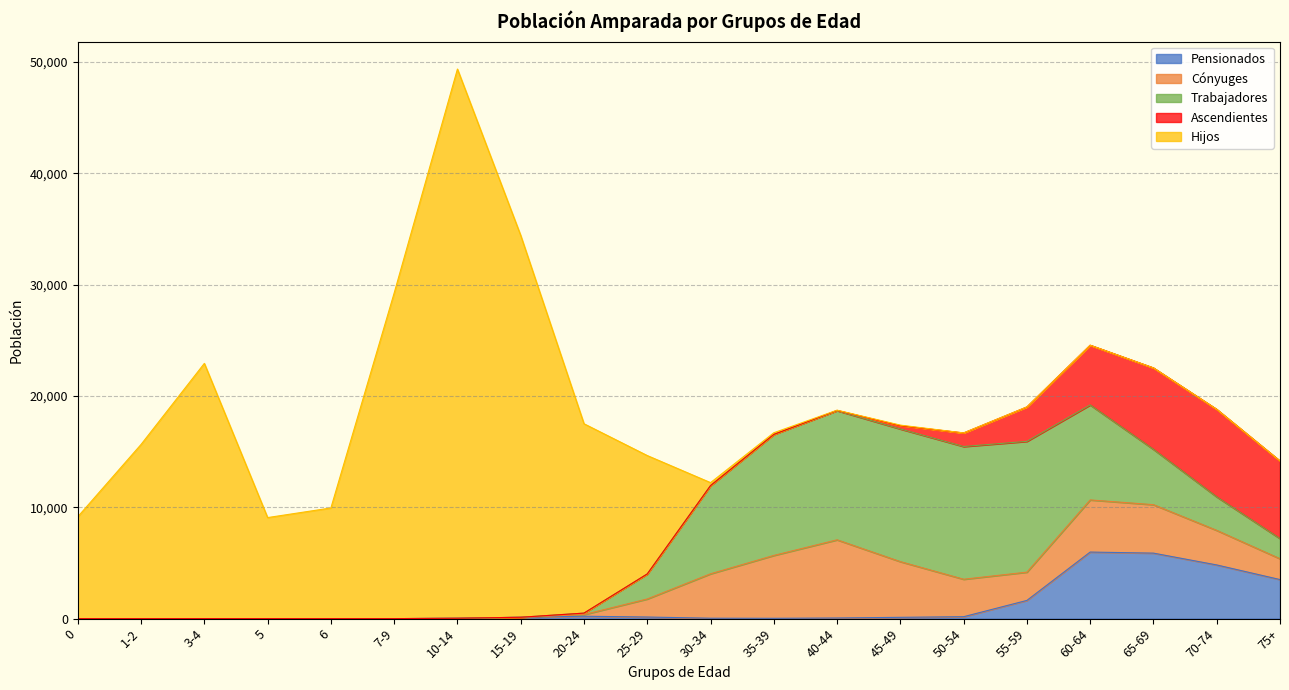

What is the greatest value displayed?

49334